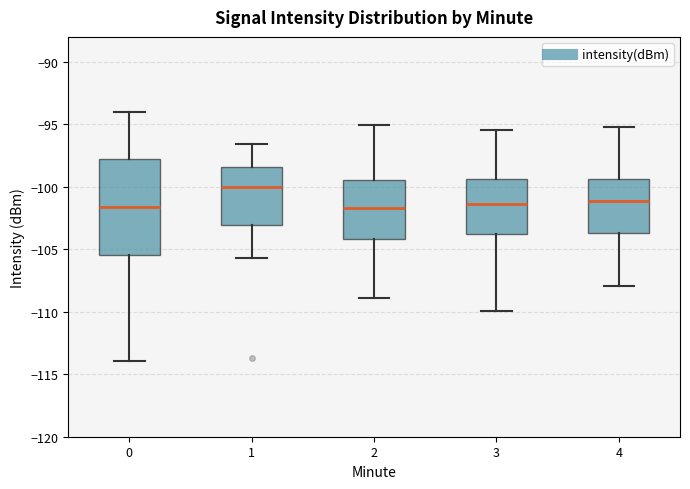

Reading left to right, read every box against the y-axis: the position of its median line, the range the box covers, and the ends of its whiskers. The values are not printed on the chart, so give them approximately, as read against the axis.

0: median -101.5, box -105.5 to -97.5, whiskers -114.0 to -94.0
1: median -100.0, box -103.0 to -98.5, whiskers -105.5 to -96.5
2: median -101.5, box -104.0 to -99.5, whiskers -109.0 to -95.0
3: median -101.5, box -104.0 to -99.5, whiskers -110.0 to -95.5
4: median -101.0, box -103.5 to -99.5, whiskers -108.0 to -95.0